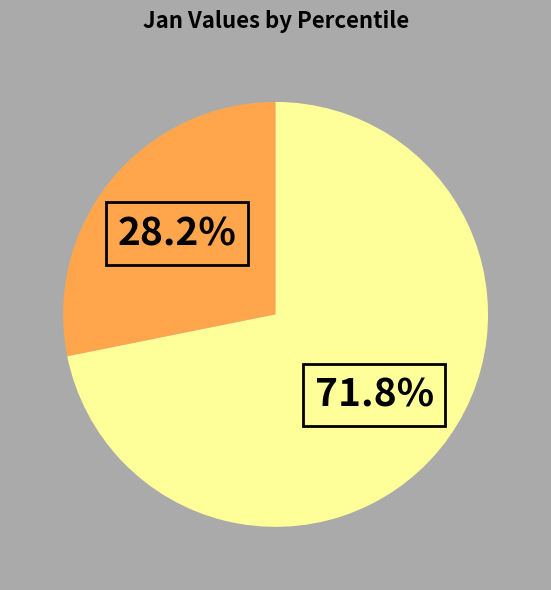

How many segments does this pie chart have?

2